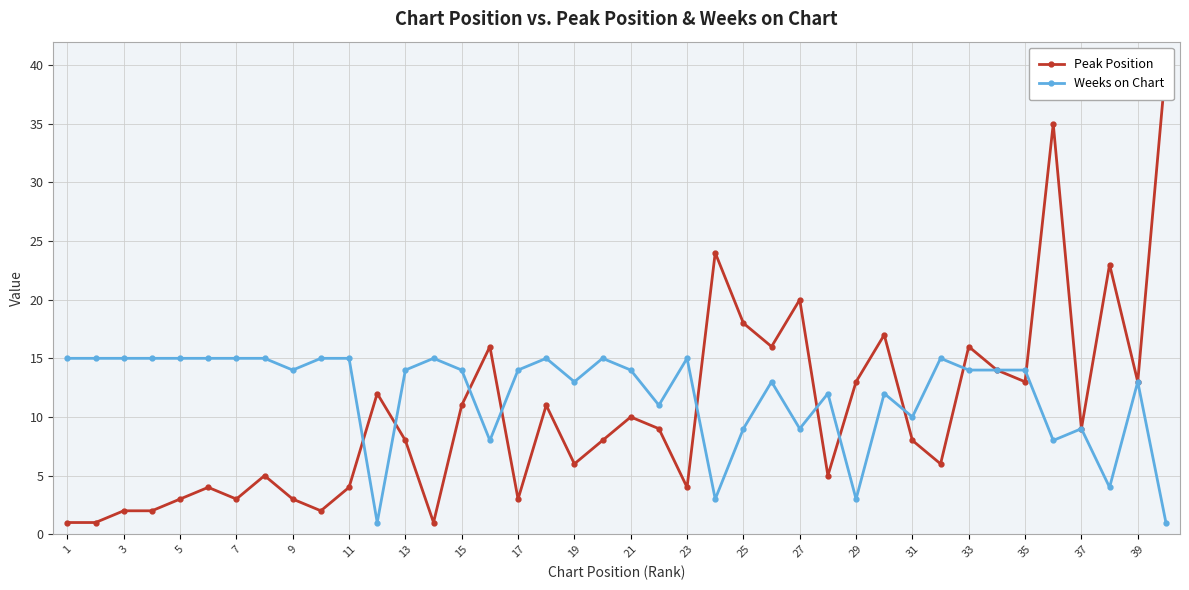

How many lines are shown in the chart?

2